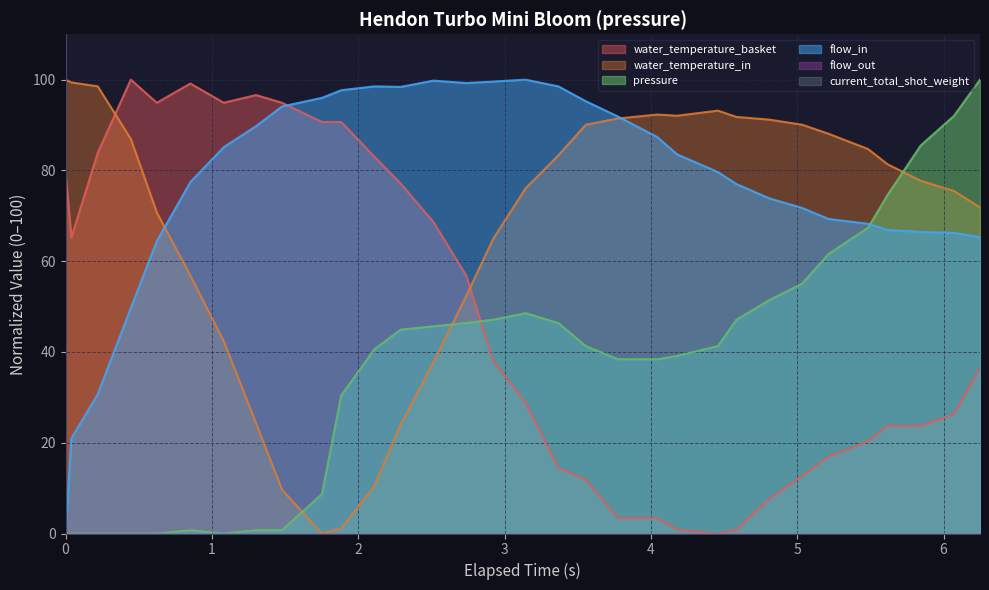

Reading left to right, extract all data points from this chart.

water_temperature_basket: 79.7	65.3	83.9	100.0	94.9	99.2	94.9	96.6	94.9	90.7	90.7	83.1	77.1	68.6	56.8	38.1	28.8	14.4	11.9	3.4	3.4	0.8	0.0	0.8	7.6	12.7	16.9	20.3	23.7	23.7	26.3	36.4
water_temperature_in: 100.0	99.4	98.5	87.0	70.7	56.8	42.4	24.3	9.7	0.0	1.1	10.4	24.0	37.7	52.4	64.9	76.1	83.3	90.1	91.5	92.3	92.1	93.2	91.8	91.2	90.1	88.1	84.7	81.3	77.7	75.5	71.8
pressure: 0.0	0.0	0.0	0.0	0.0	0.7	0.0	0.7	0.7	8.7	30.4	40.6	44.9	45.7	46.4	47.1	48.6	46.4	41.3	38.4	38.4	39.1	41.3	47.1	51.4	55.1	61.6	67.4	74.6	85.5	92.0	100.0
flow_in: 0.0	21.0	30.7	49.7	64.5	77.4	85.1	89.8	94.1	96.0	97.7	98.5	98.4	99.8	99.3	99.6	100.0	98.5	95.3	91.9	87.3	83.5	79.6	77.0	73.8	71.7	69.3	68.2	66.9	66.5	66.2	65.3